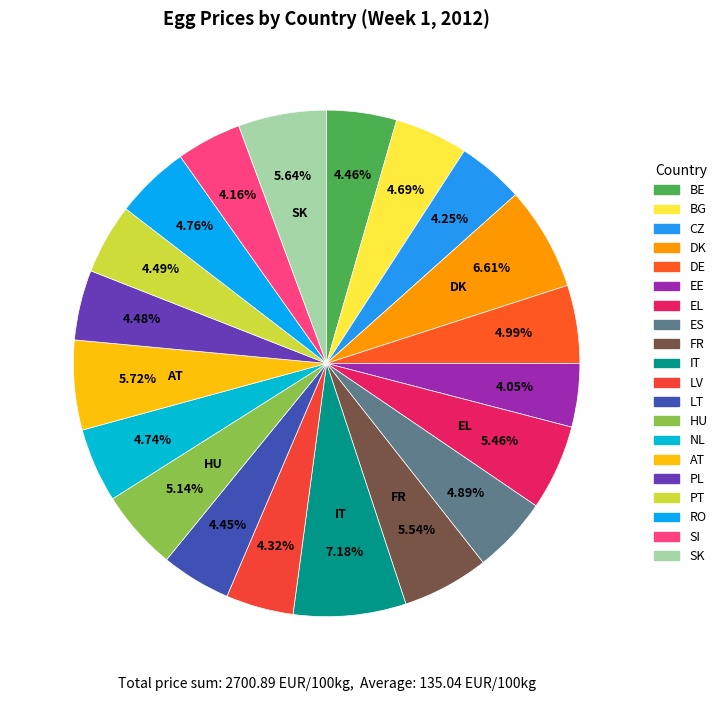

Which slice is the largest?

IT